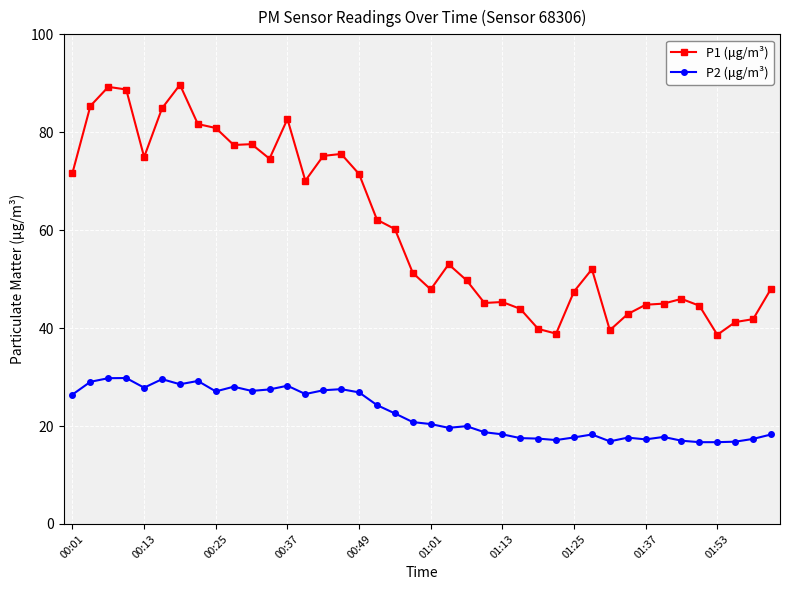

What is the value of the P2 (μg/m³) point at the 38th from the left?

16.8